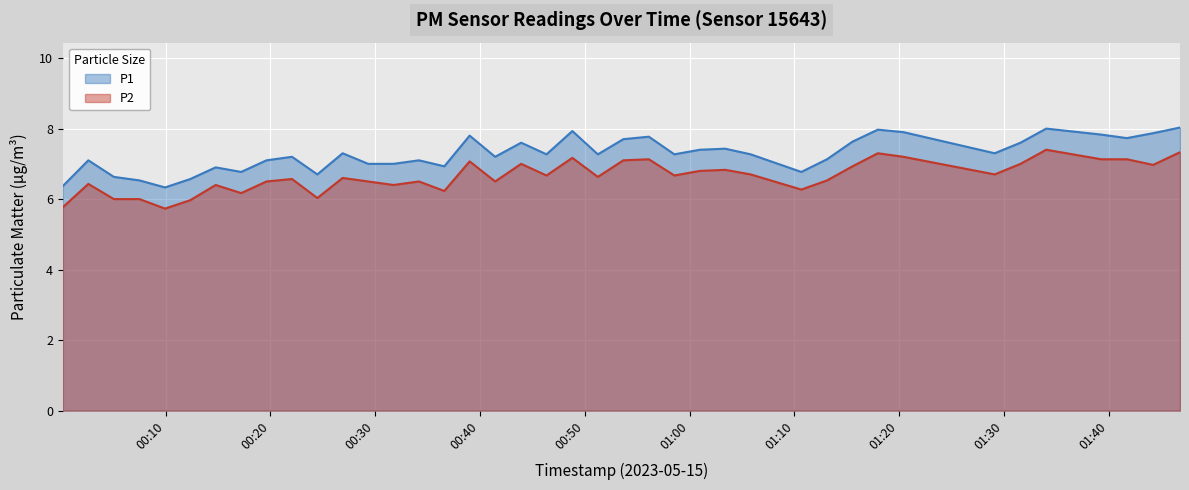

How many lines are shown in the chart?

2